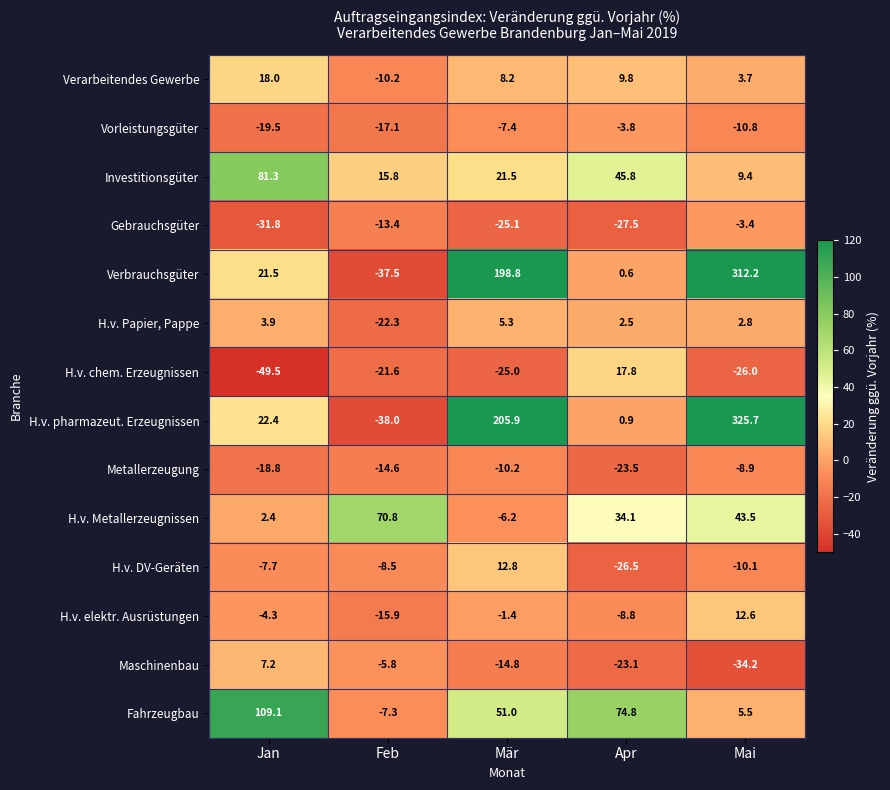

Which series changed the most between Jan and Feb?

Fahrzeugbau